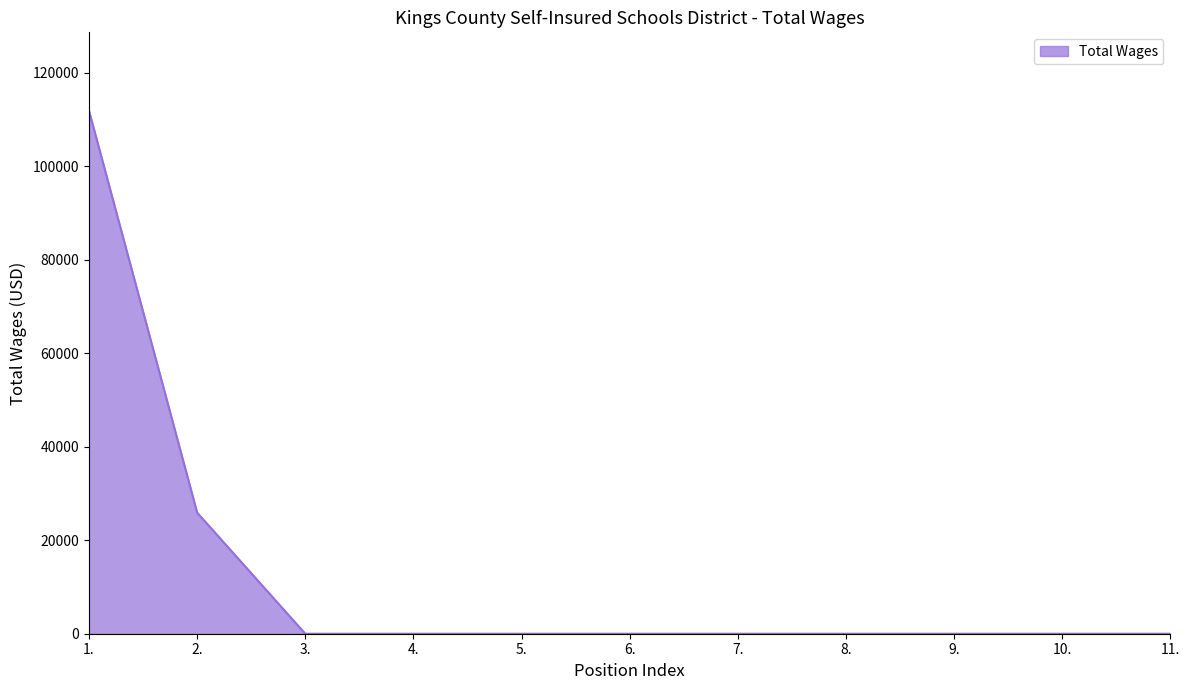

Is it true that the value at 3. is 33945?

False